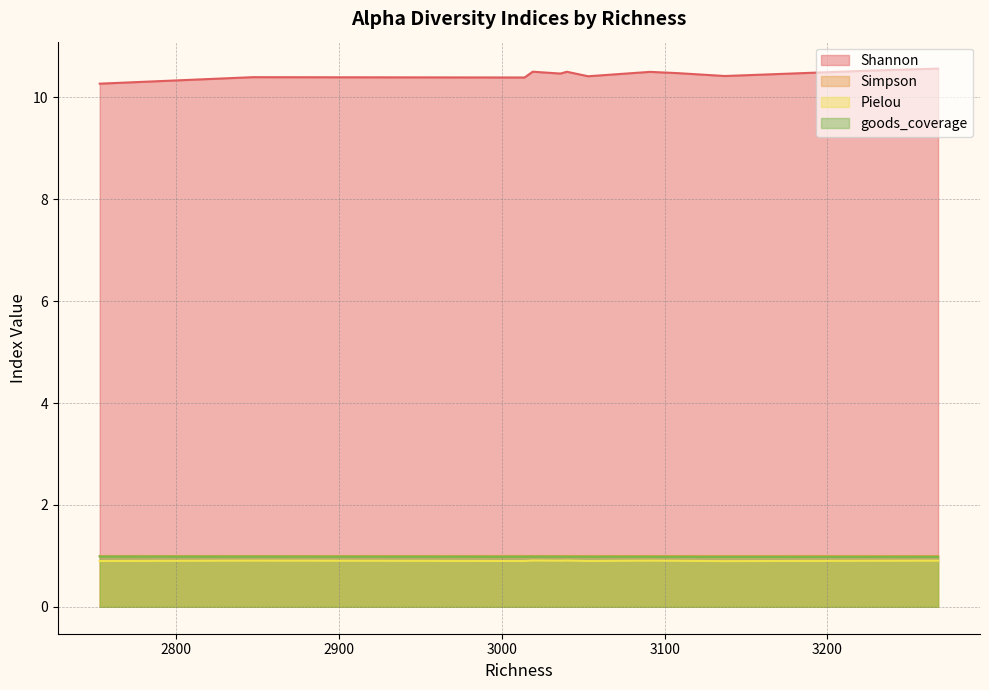

True or false: goods_coverage and Shannon cross at least once.

False